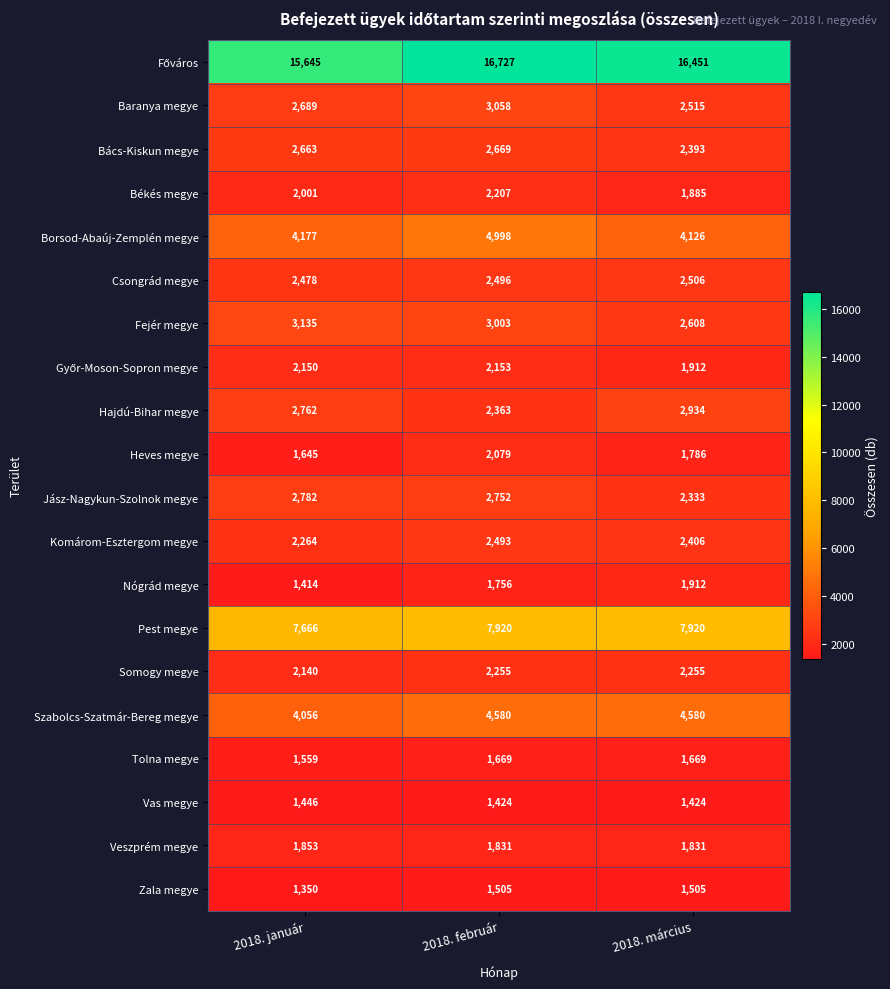

At which category is the sum across all series the highest?

2018. február